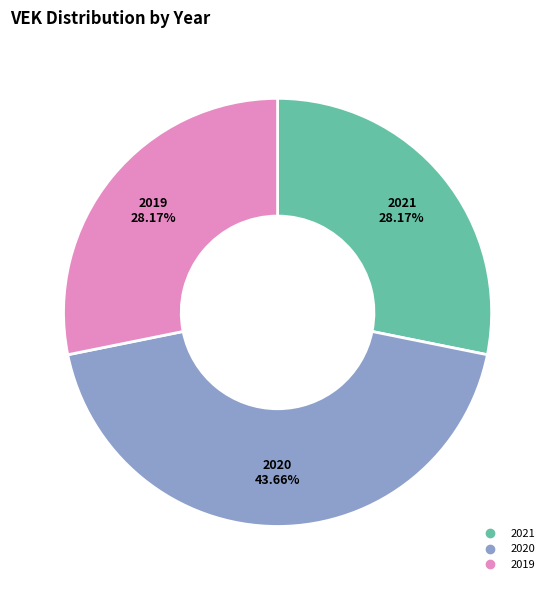

How many segments does this pie chart have?

3